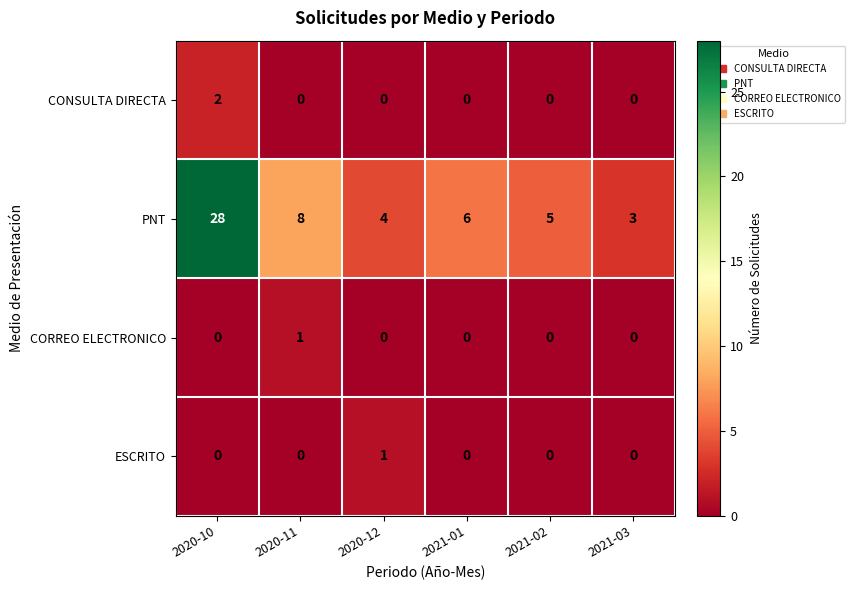

Where does the PNT series first go above 6?

2020-10